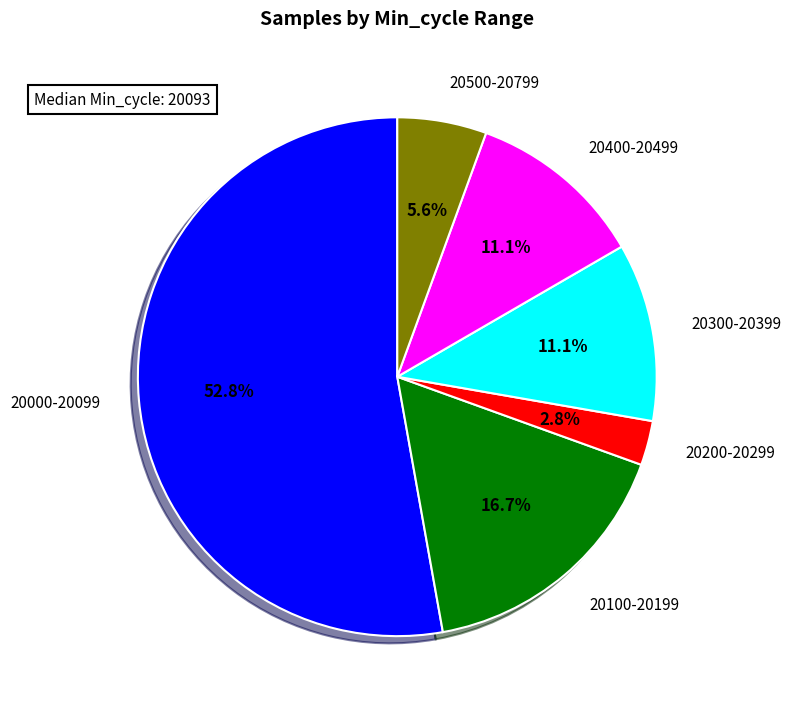

Is there any slice that represents more than half of the pie?

Yes